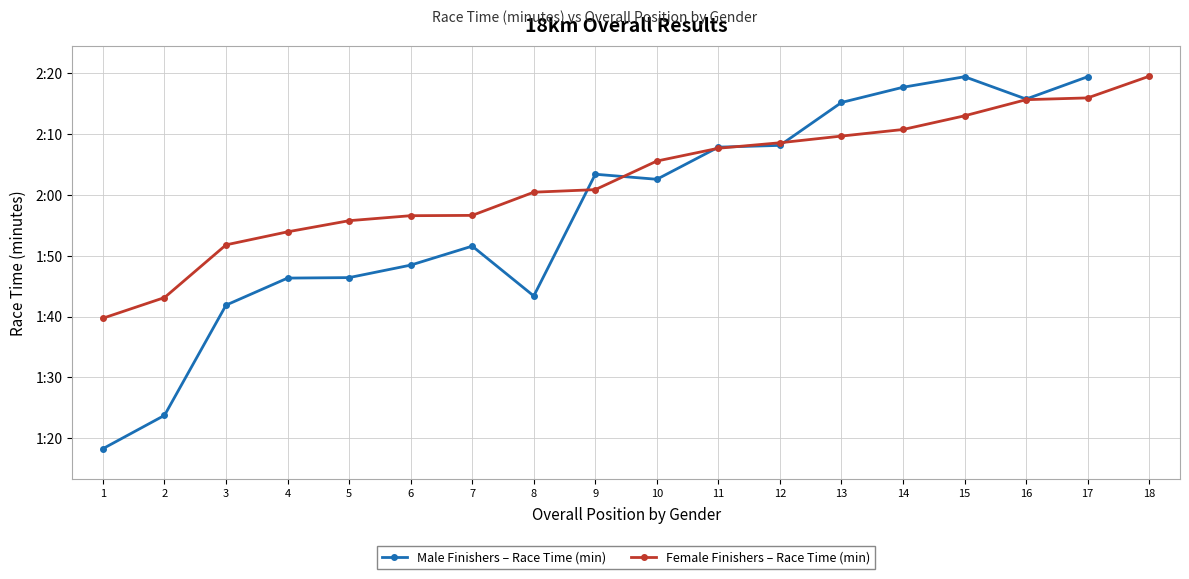

True or false: the data shows 30.6 at 3.

False